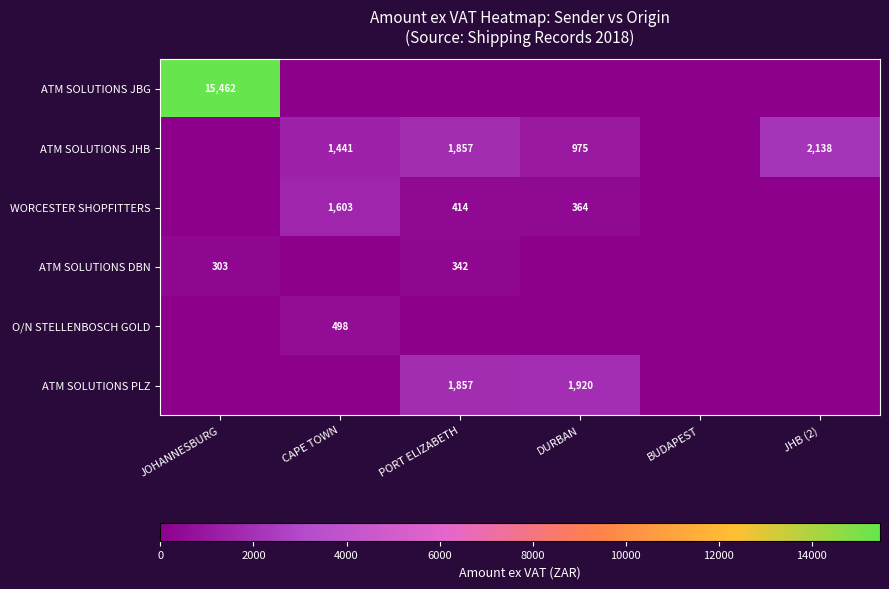

The value of ATM SOLUTIONS JHB at PORT ELIZABETH is 3195.3. True or false?

False